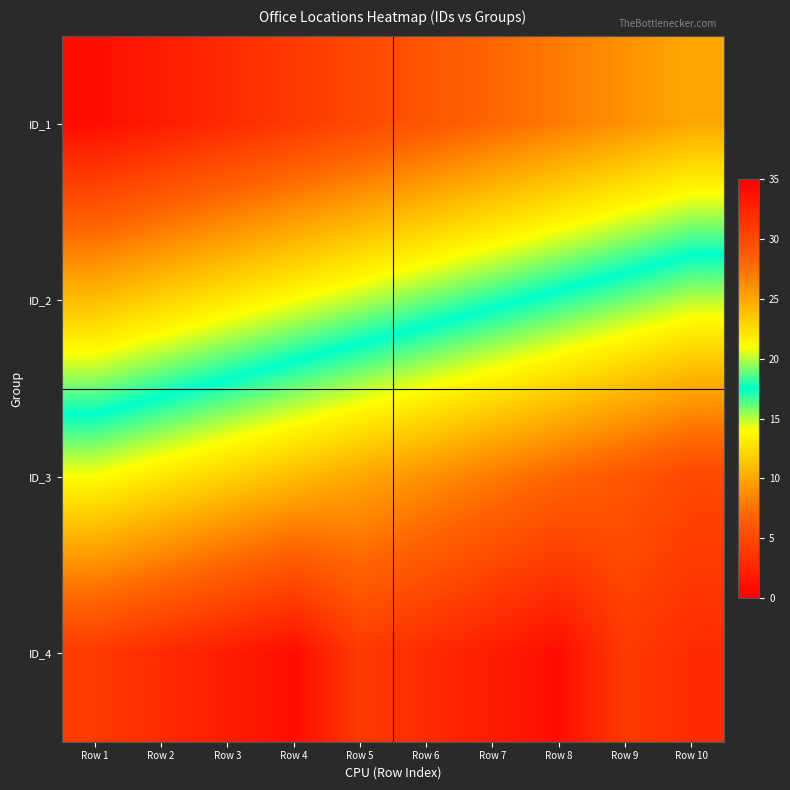

Reading right to left, extract all data points from this chart.

ID_1: Row 10=10	Row 9=9	Row 8=8	Row 7=7	Row 6=6	Row 5=5	Row 4=4	Row 3=3	Row 2=2	Row 1=1
ID_2: Row 10=20	Row 9=19	Row 8=18	Row 7=17	Row 6=16	Row 5=15	Row 4=14	Row 3=13	Row 2=12	Row 1=11
ID_3: Row 10=30	Row 9=29	Row 8=28	Row 7=27	Row 6=26	Row 5=25	Row 4=24	Row 3=23	Row 2=22	Row 1=21
ID_4: Row 10=32	Row 9=31	Row 8=34	Row 7=33	Row 6=32	Row 5=31	Row 4=34	Row 3=33	Row 2=32	Row 1=31